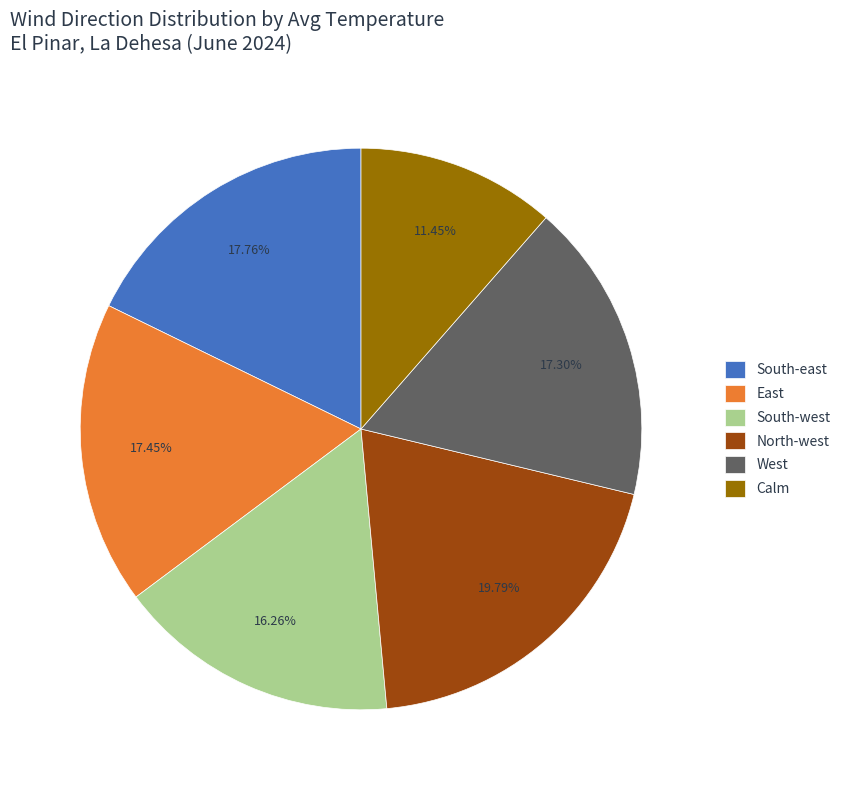

Which has a higher value, South-east or North-west?

North-west